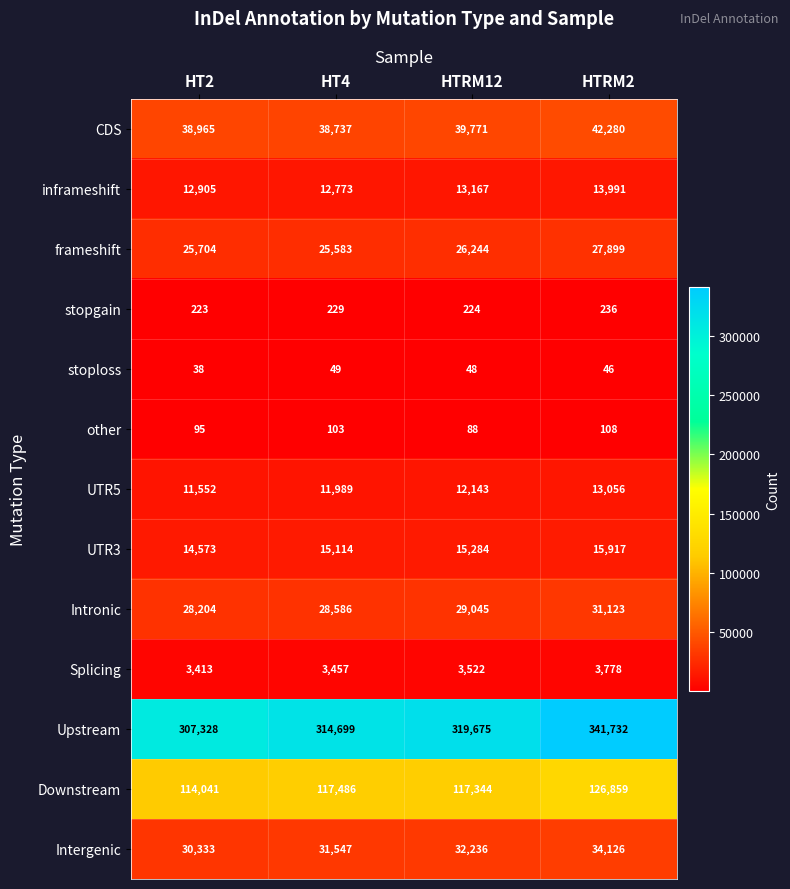

Count the number of categories in the chart.

4